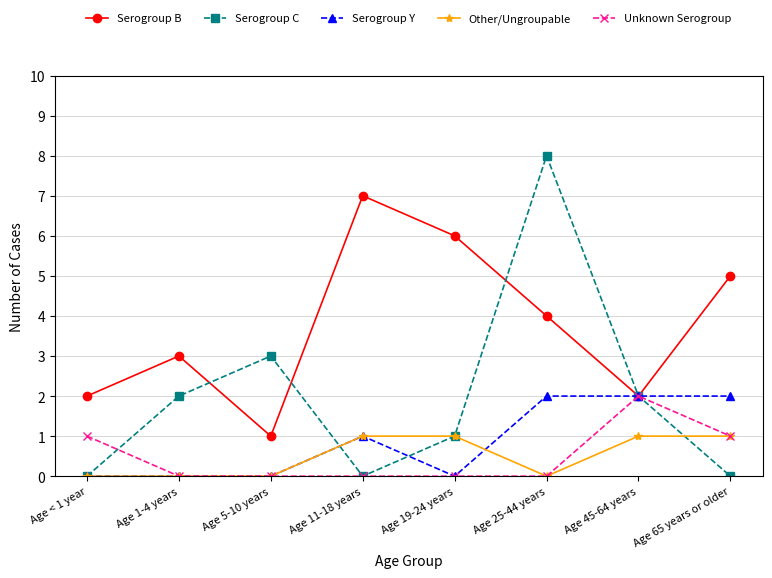

What is the difference between the Serogroup B values at Age 11-18 years and Age 5-10 years?

6